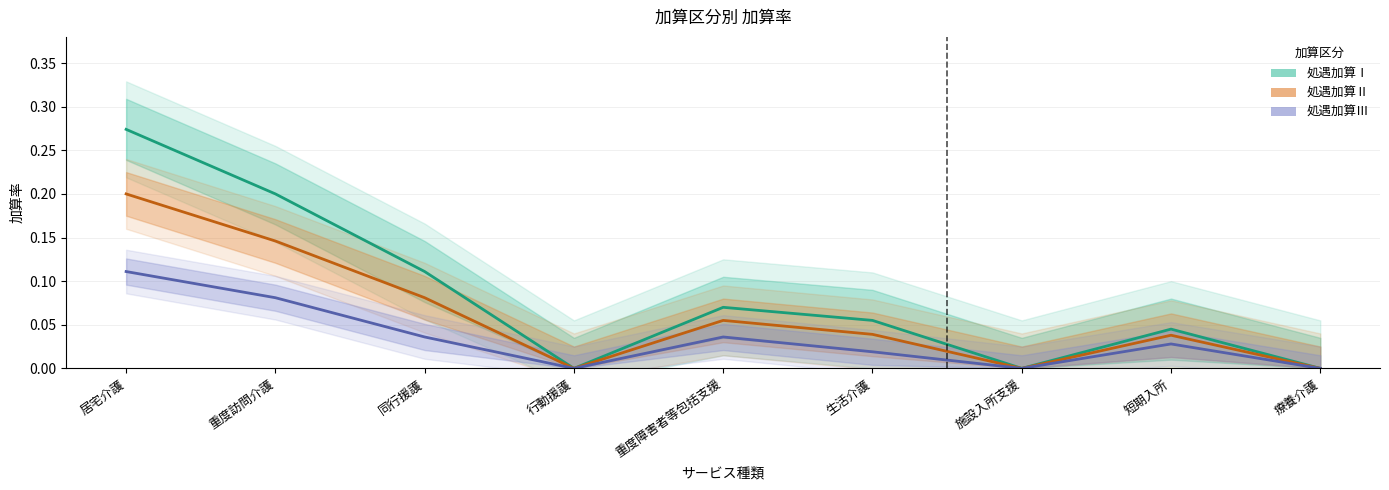

True or false: 処遇加算Ⅰ has a value of 0.2 at 居宅介護.

False